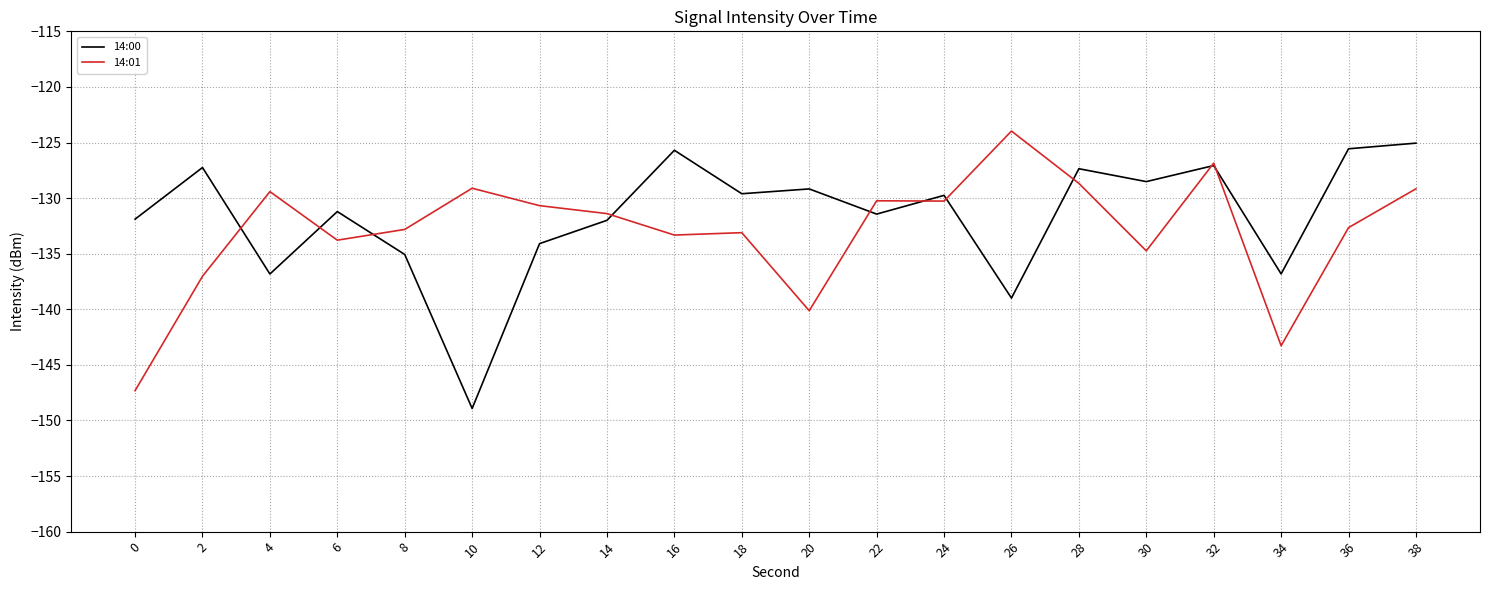

Is it true that 14:01 equals -232.0 at 6?

False